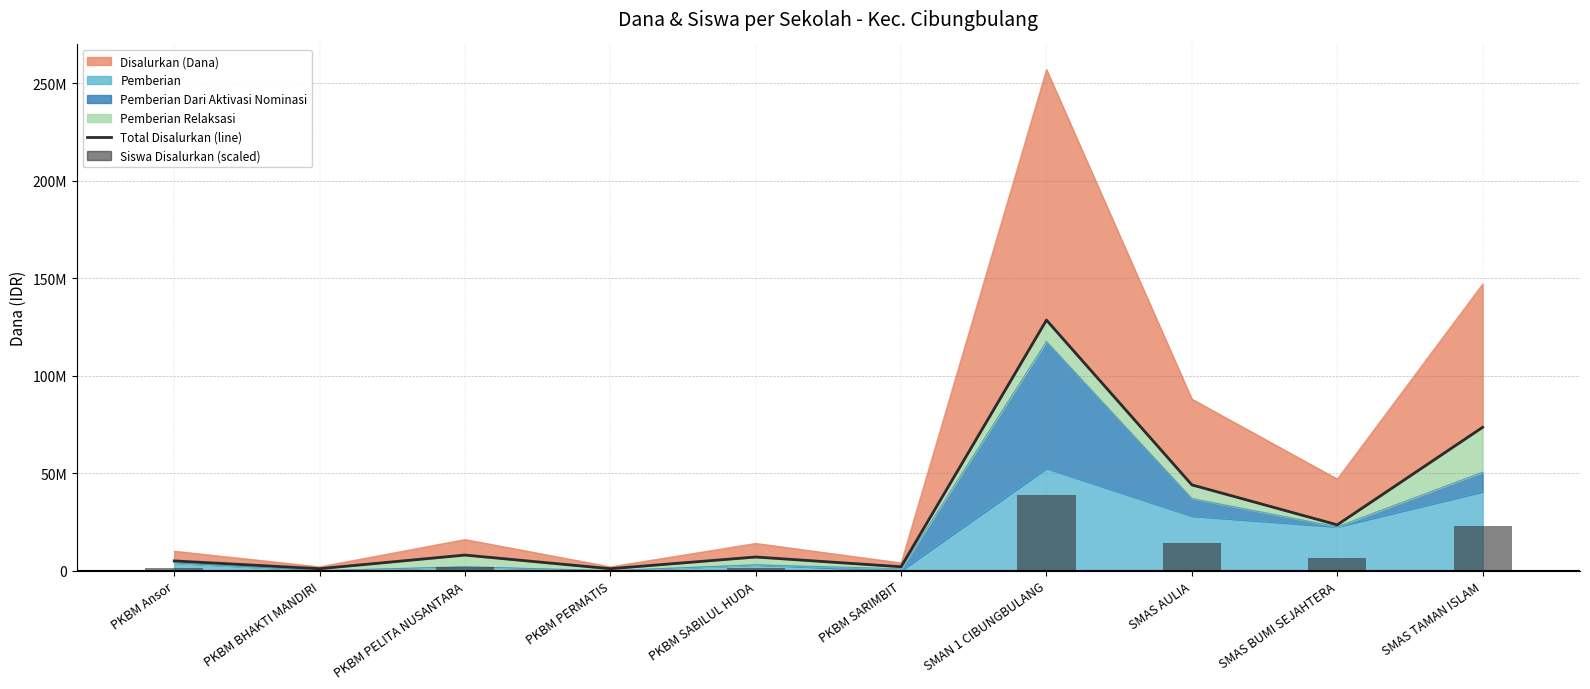

What is the maximum value for Siswa Disalurkan (scaled)?

38550000.0